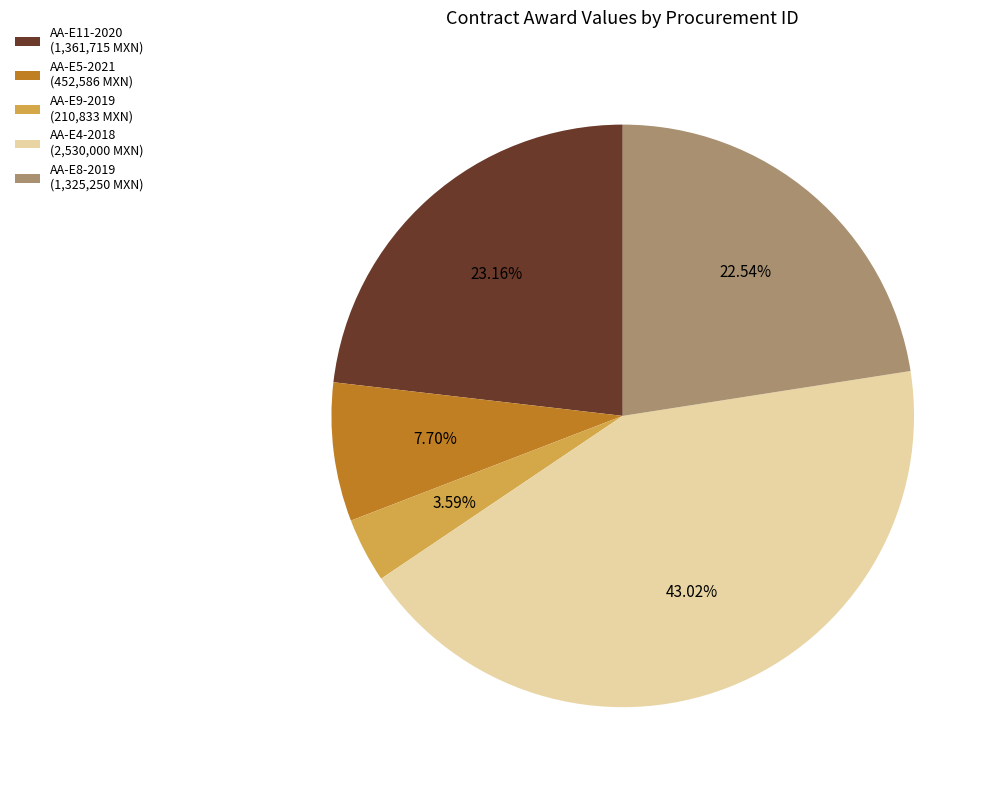

How many slices are in this pie chart?

5